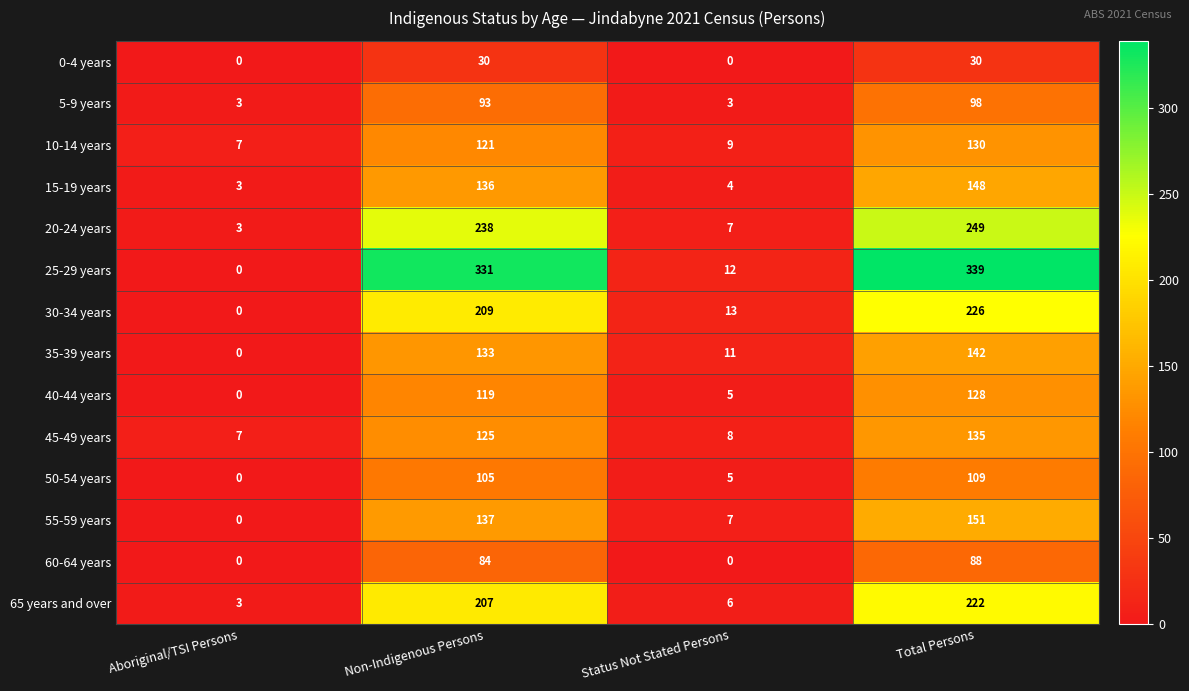

At how many categories does at least one series exceed 138?

2